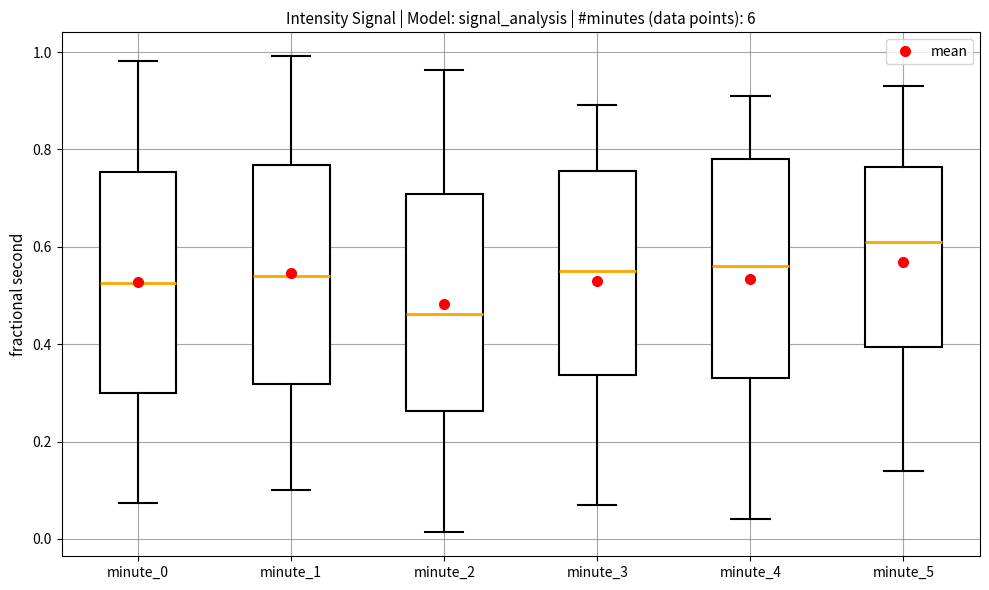

Which box's median line is the lowest?

minute_2